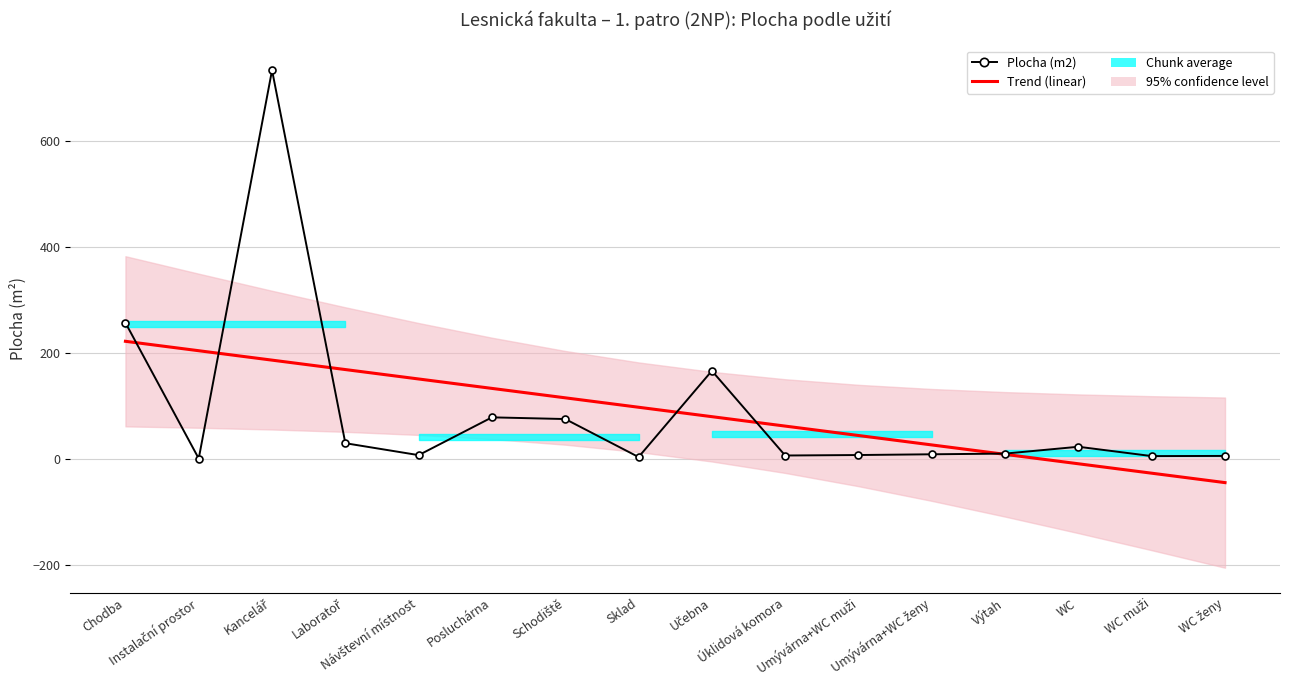

Is it true that Trend (linear) equals 8.7 at Výtah?

True